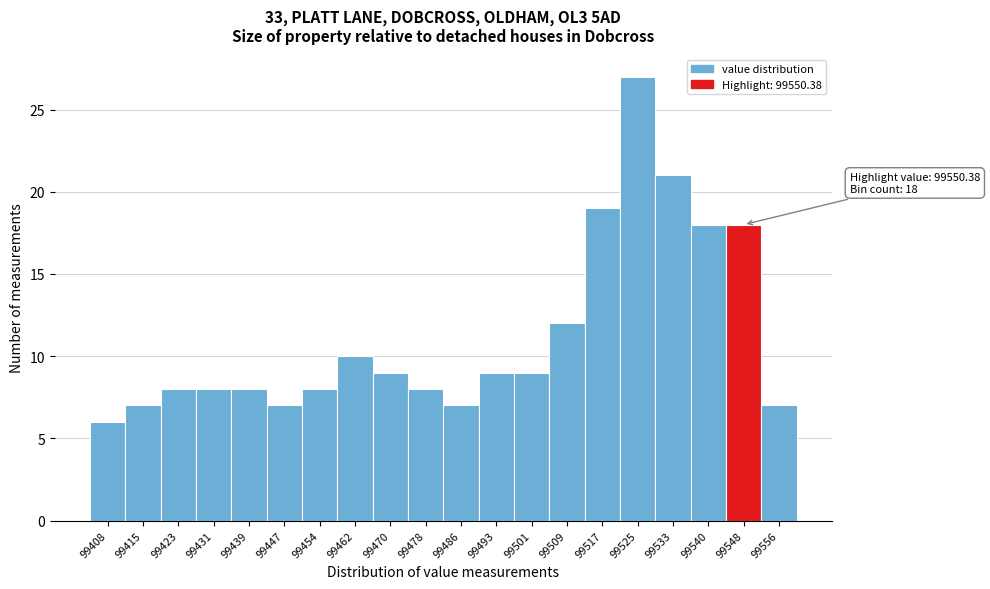

Reading left to right, list all the values displayed in this chart.

99408=6	99415=7	99423=8	99431=8	99439=8	99447=7	99454=8	99462=10	99470=9	99478=8	99486=7	99493=9	99501=9	99509=12	99517=19	99525=27	99533=21	99540=18	99548=18	99556=7